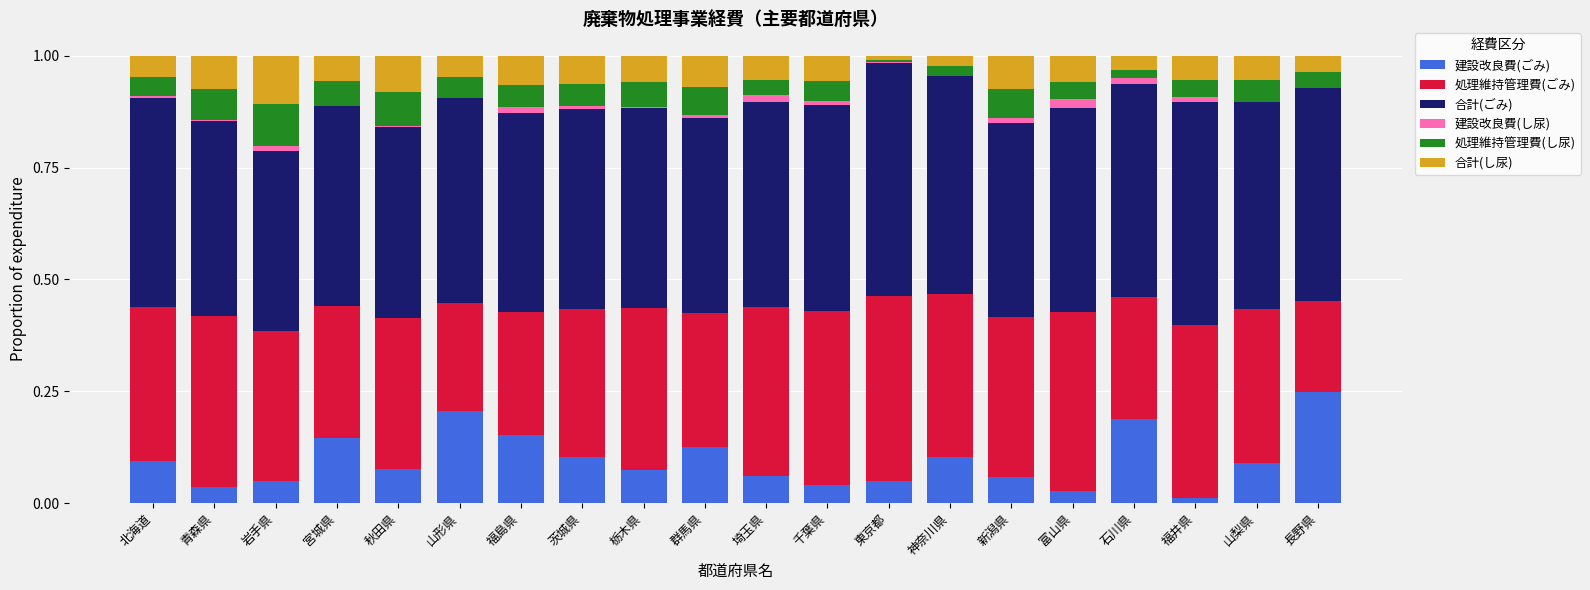

What is the total value across all series at 富山県?

1.0